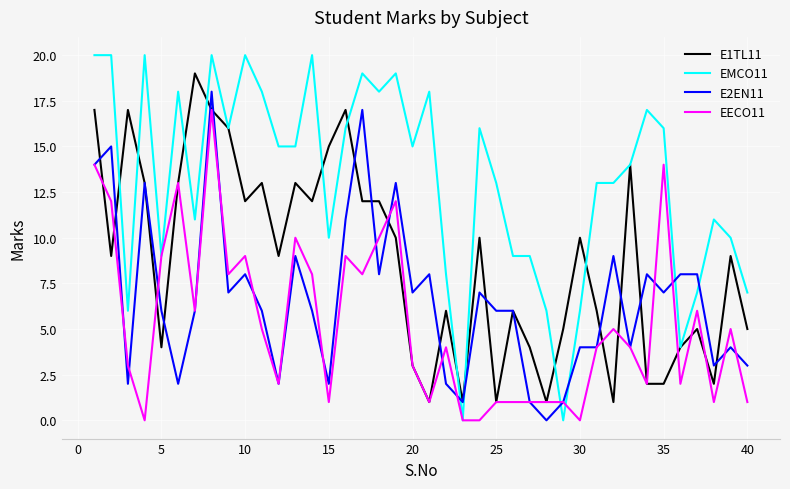

True or false: EMCO11 and E2EN11 intersect in this chart.

True